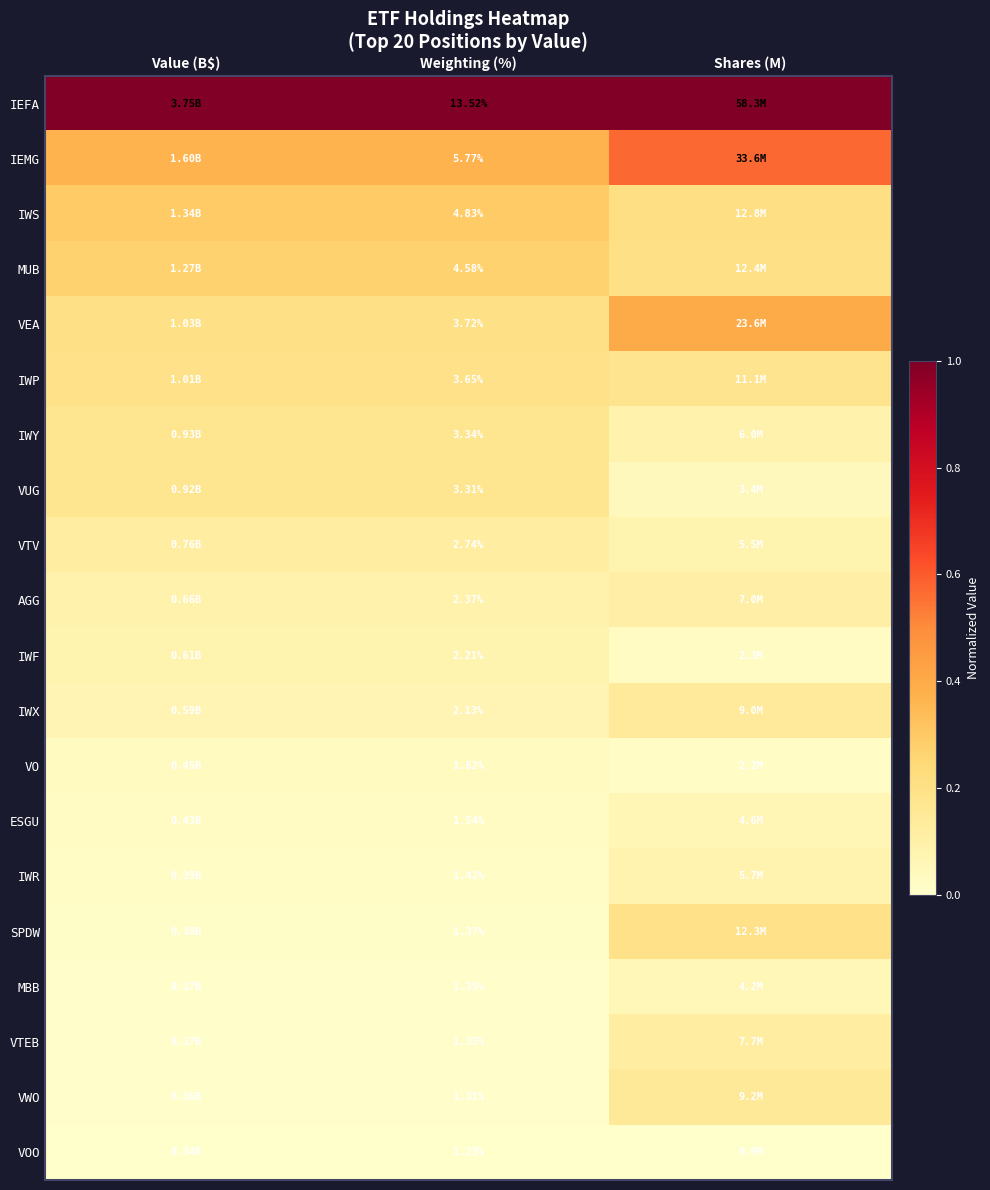

At Weighting (%), list the series in order from smallest to largest.

VOO, VWO, VTEB, MBB, SPDW, IWR, ESGU, VO, IWX, IWF, AGG, VTV, VUG, IWY, IWP, VEA, MUB, IWS, IEMG, IEFA